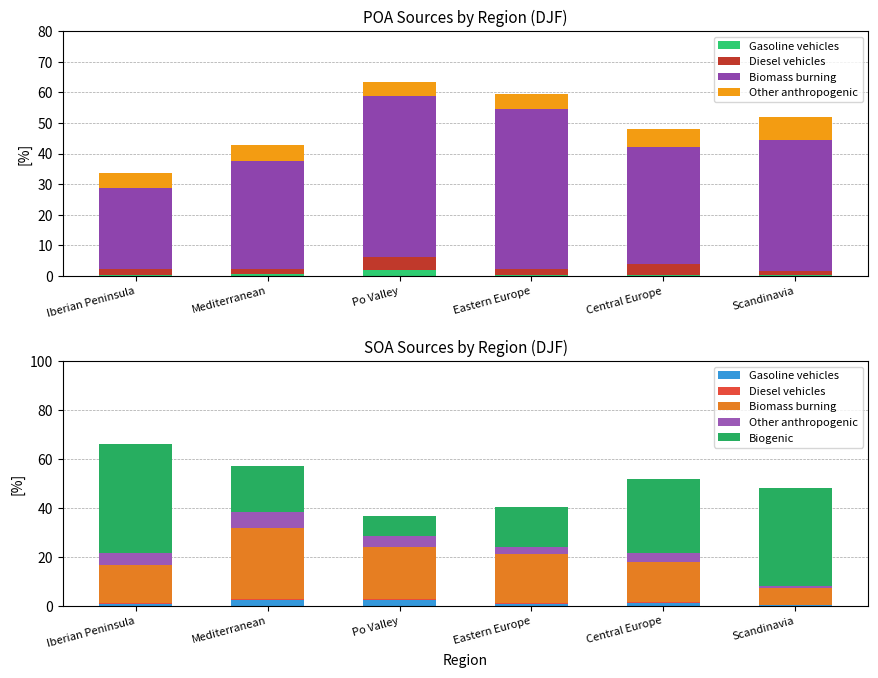

What value does the Biomass burning series have at Scandinavia?

6.7